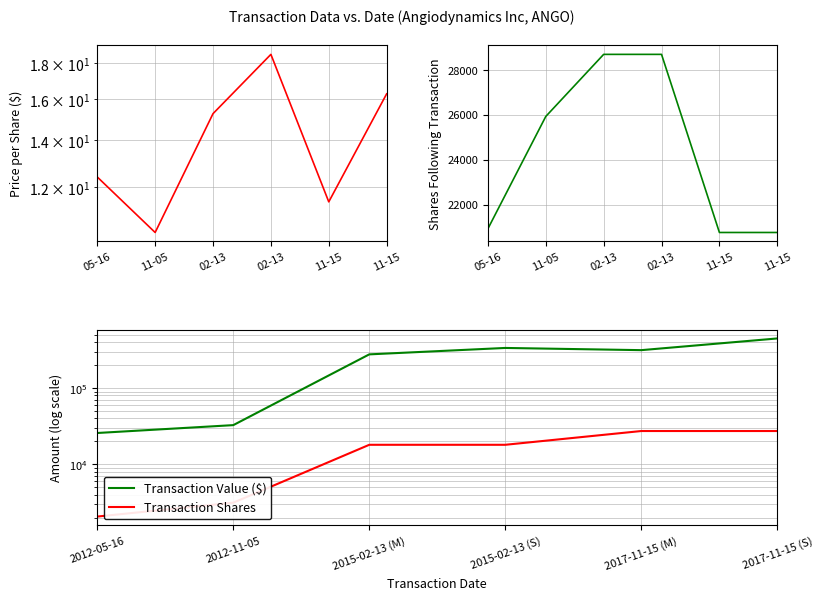

Reading left to right, list all the values displayed in this chart.

Price/Share: 12.4	10.4	15.3	18.5	11.4	16.3
Shares Following: 20922.0	25931.0	28701.0	28701.0	20754.0	20754.0
Transaction Value ($): 25827.0	32738.0	276387.0	335393.0	313815.0	446493.0
Transaction Shares: 2080.0	3160.0	18100.0	18100.0	27409.0	27409.0